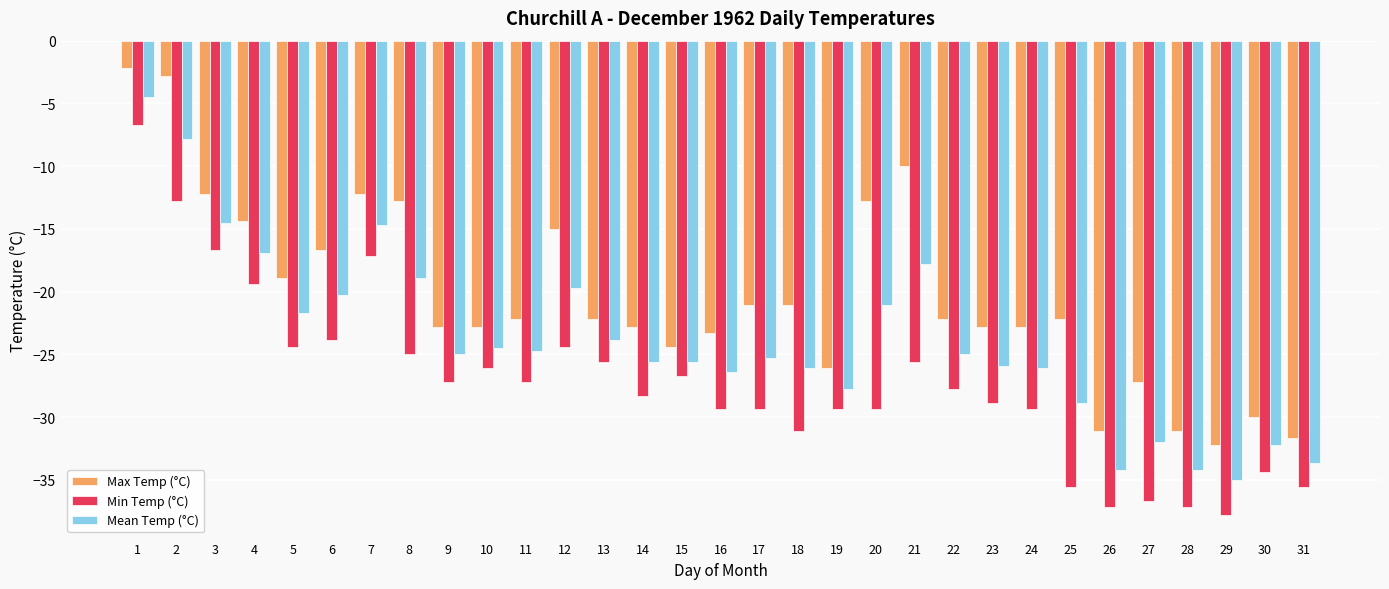

How many distinct data groups are displayed?

3